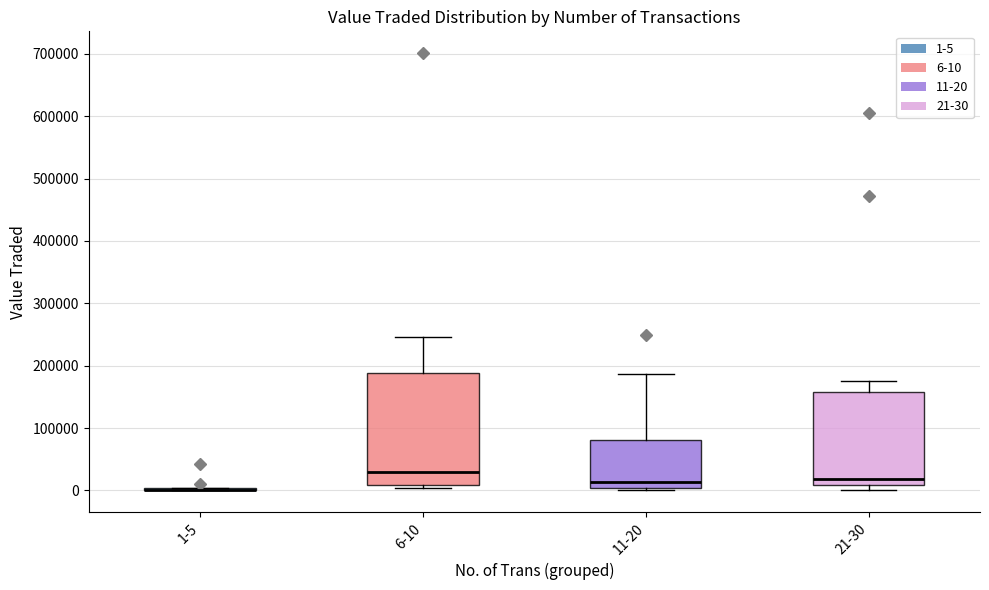

Where is the lower edge of the box for 11-20 on the y-axis? The values are not printed on the chart, so give them approximately, as read against the axis.

0